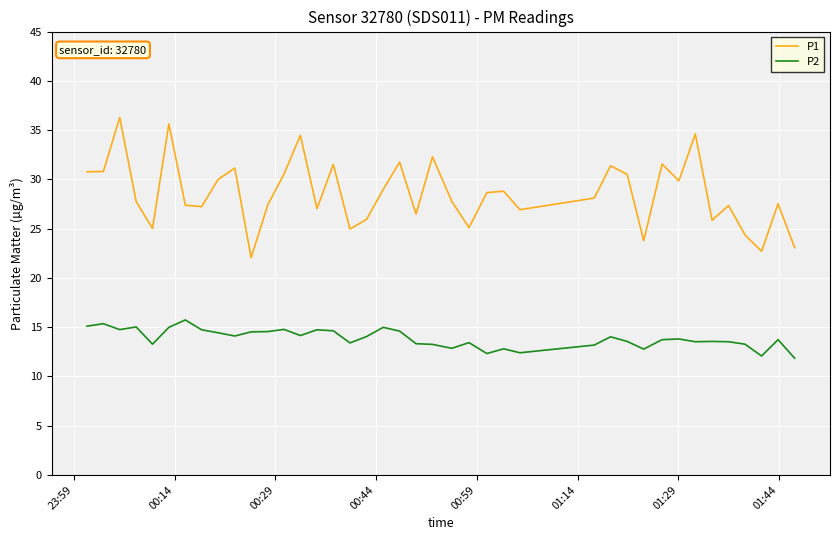

Which series has the largest total across all categories?

P1